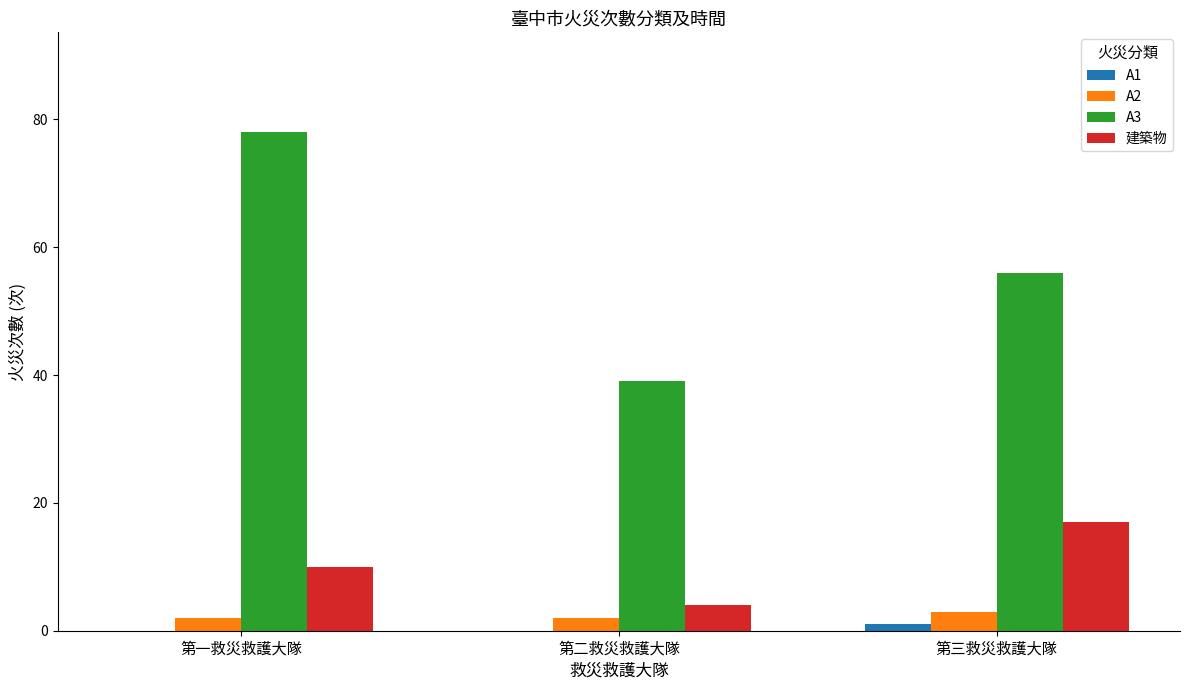

How many distinct data groups are displayed?

4